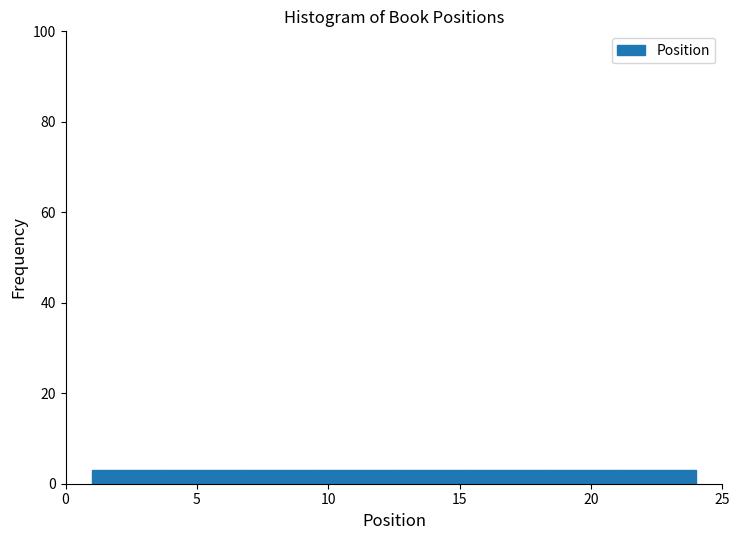

Reading left to right, list every bar in this chart as the range it spans on the x-axis followed by its height. Neither the bar edges nor the heights are printed on the chart, so give them approximately, as read against the axes.

1.0 to 4.0: 4
4.0 to 7.0: 4
7.0 to 9.5: 4
9.5 to 12.5: 4
12.5 to 15.5: 4
15.5 to 18.5: 4
18.5 to 21.0: 4
21.0 to 24.0: 4